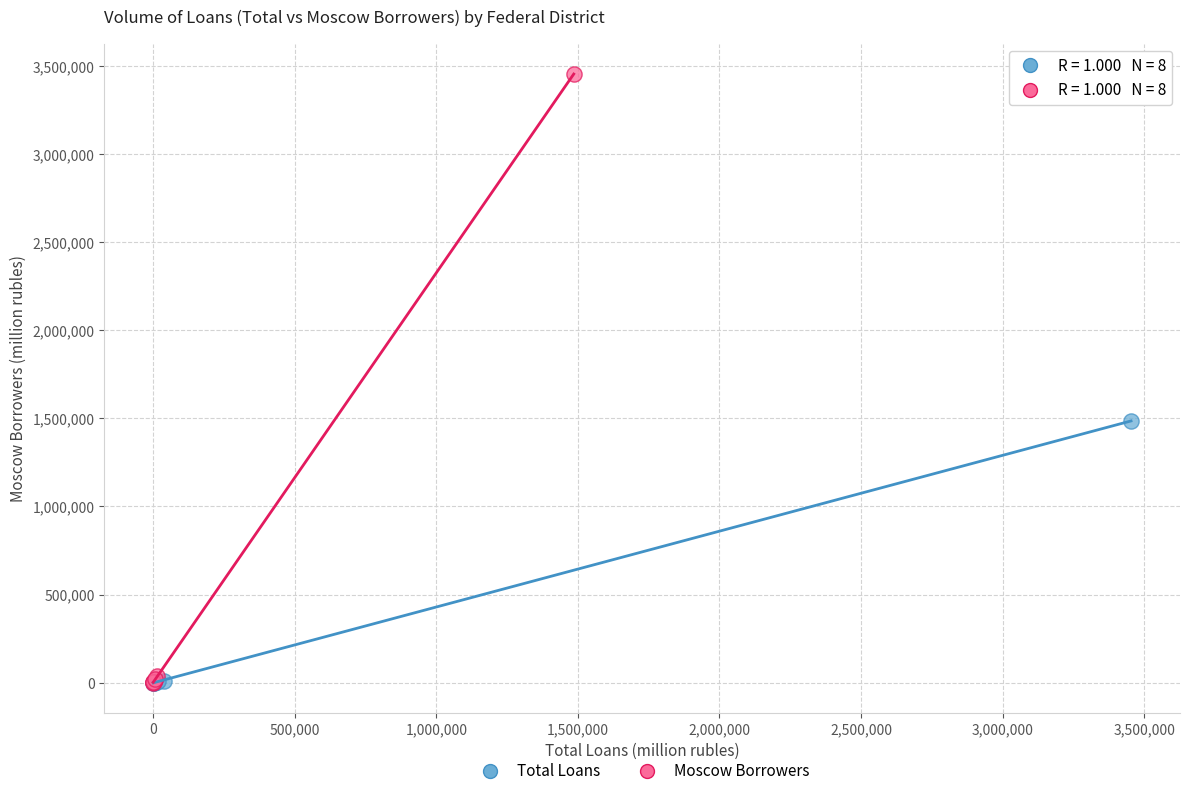

Which series contains the highest Y value?

Moscow Borrowers